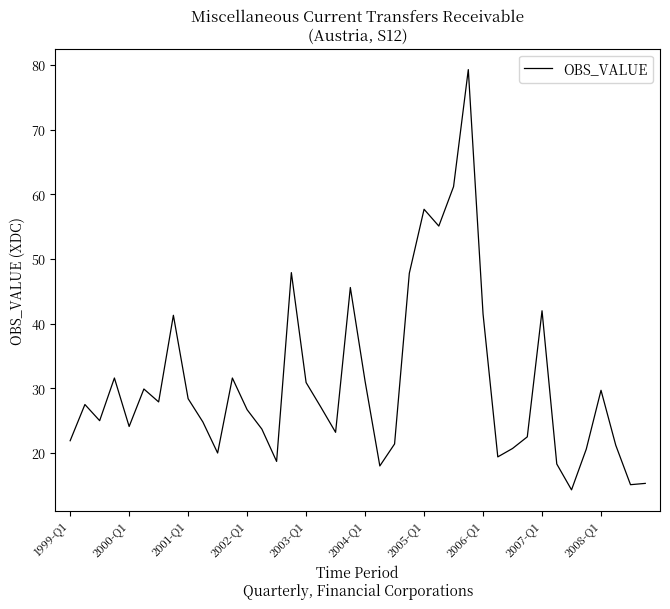

What is the difference between the maximum and minimum values?

65.0